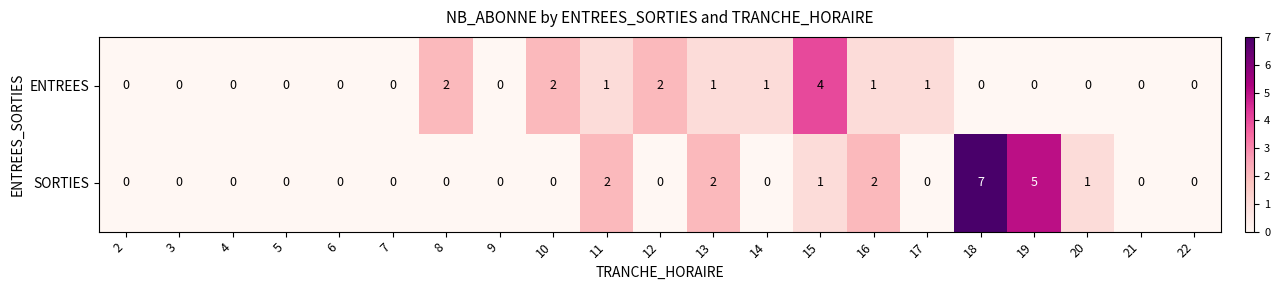

At which label does SORTIES reach its peak?

18